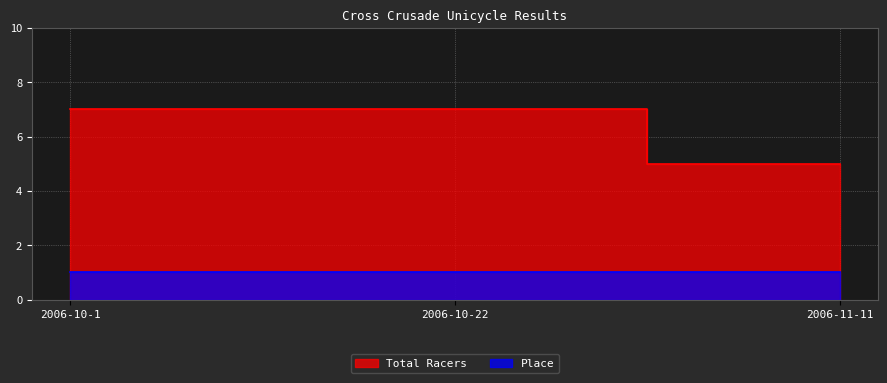

What position from the right is 2006-10-1?

3